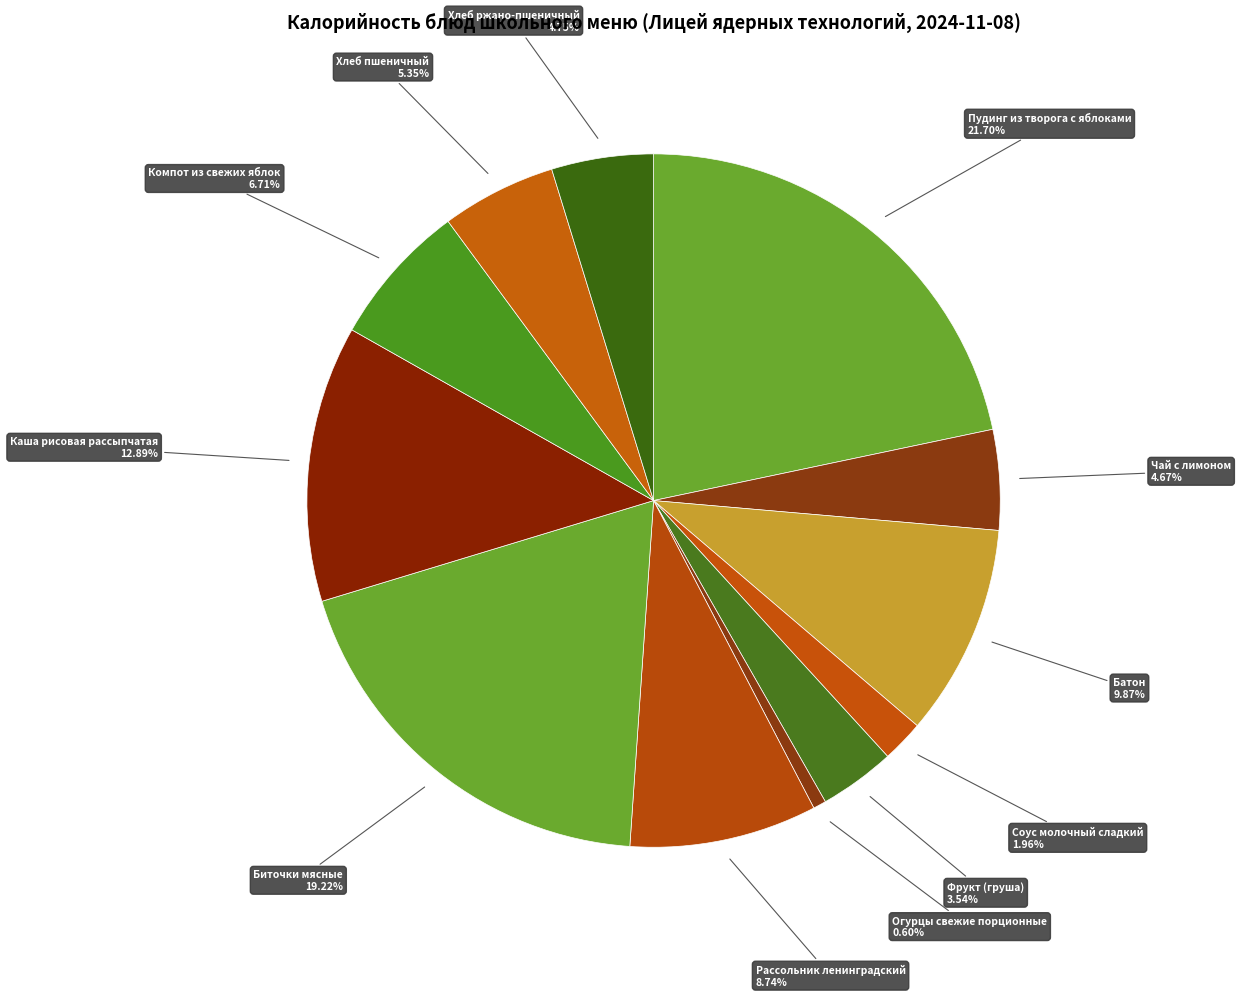

Count the number of slices in the pie.

12